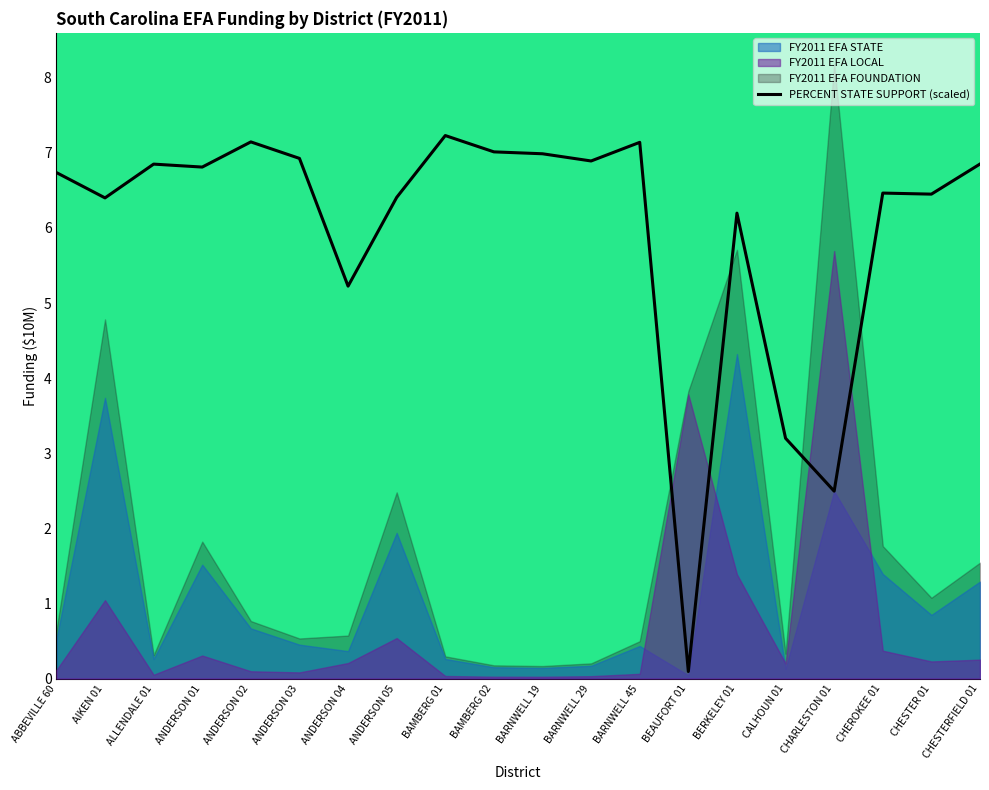

What is the average value?

6.0